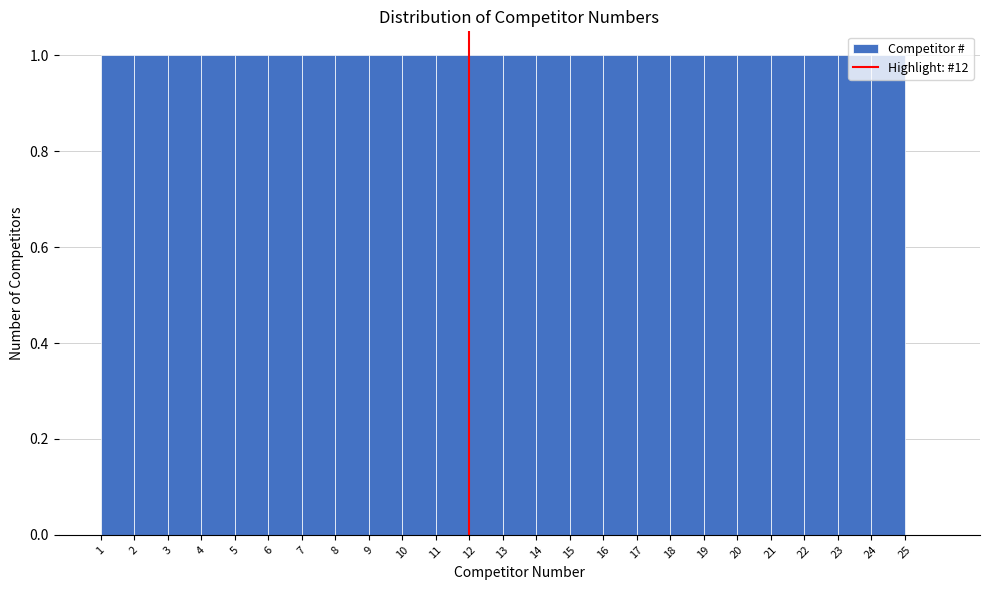

How tall is the bar that spans 1 to 2 on the x-axis? The values are not printed on the chart, so give them approximately, as read against the axis.

1